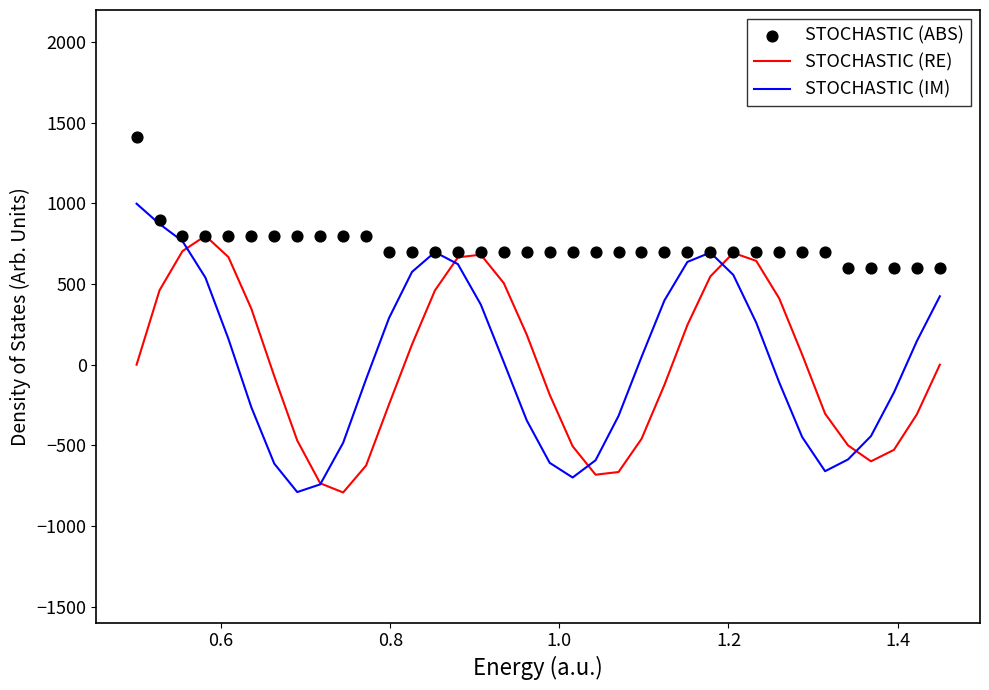

Which series contains the lowest Y value?

STOCHASTIC (RE)